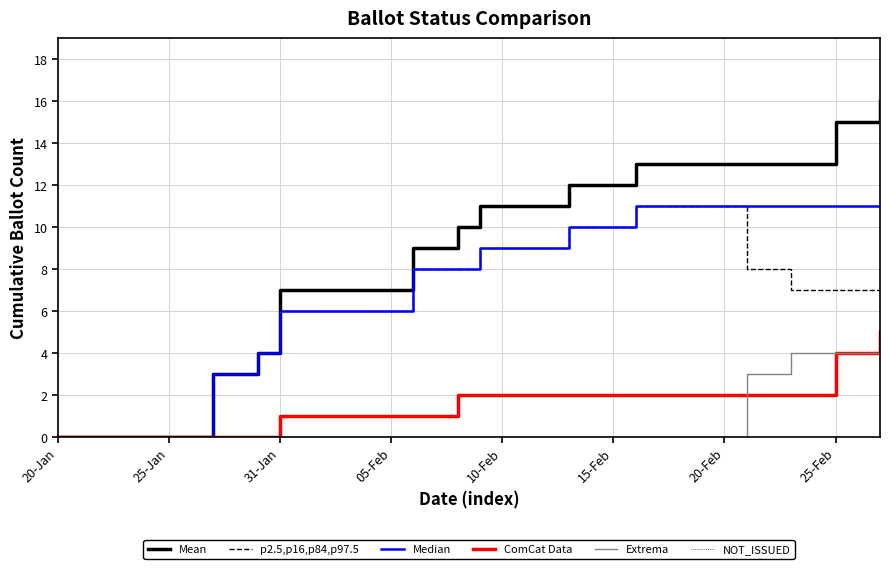

What is the greatest value displayed?

16